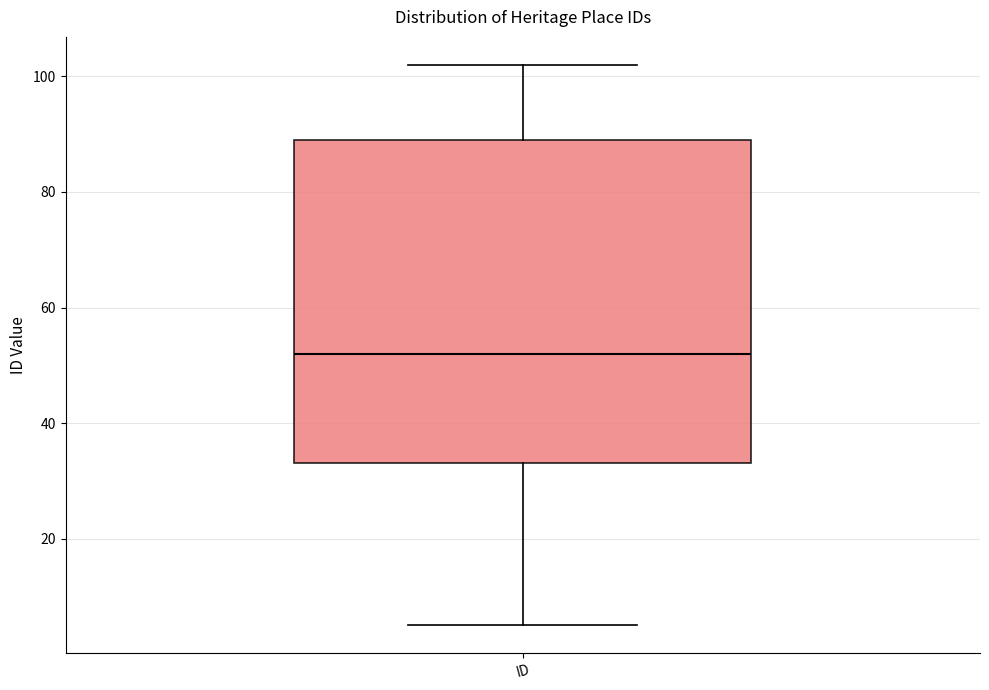

Where does the median line of the box for ID sit on the y-axis? The values are not printed on the chart, so give them approximately, as read against the axis.

52